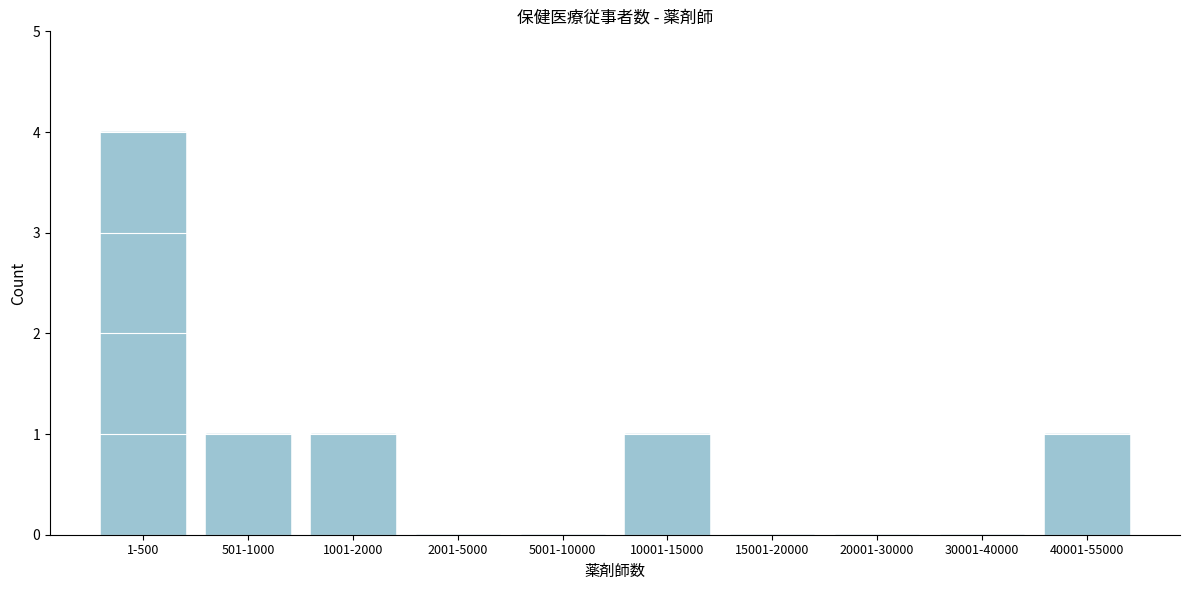

Reading left to right, list all the values displayed in this chart.

1-500=4	501-1000=1	1001-2000=1	2001-5000=0	5001-10000=0	10001-15000=1	15001-20000=0	20001-30000=0	30001-40000=0	40001-55000=1